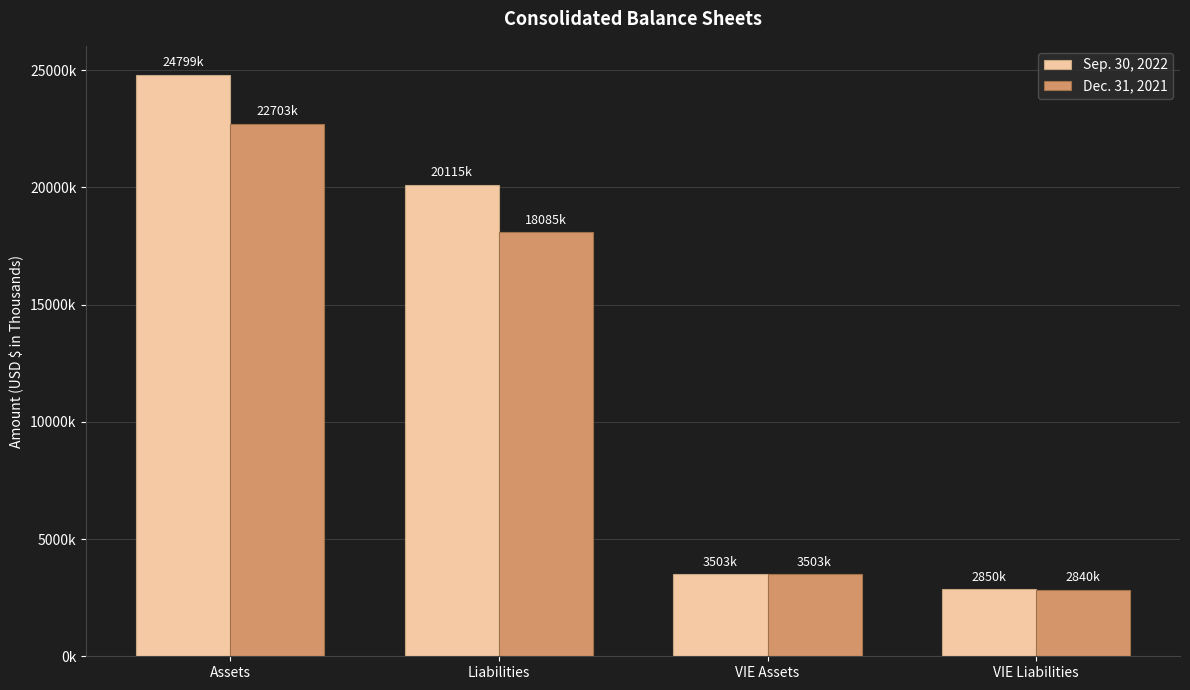

The Sep. 30, 2022 series shows 13224639 at Assets. True or false?

False